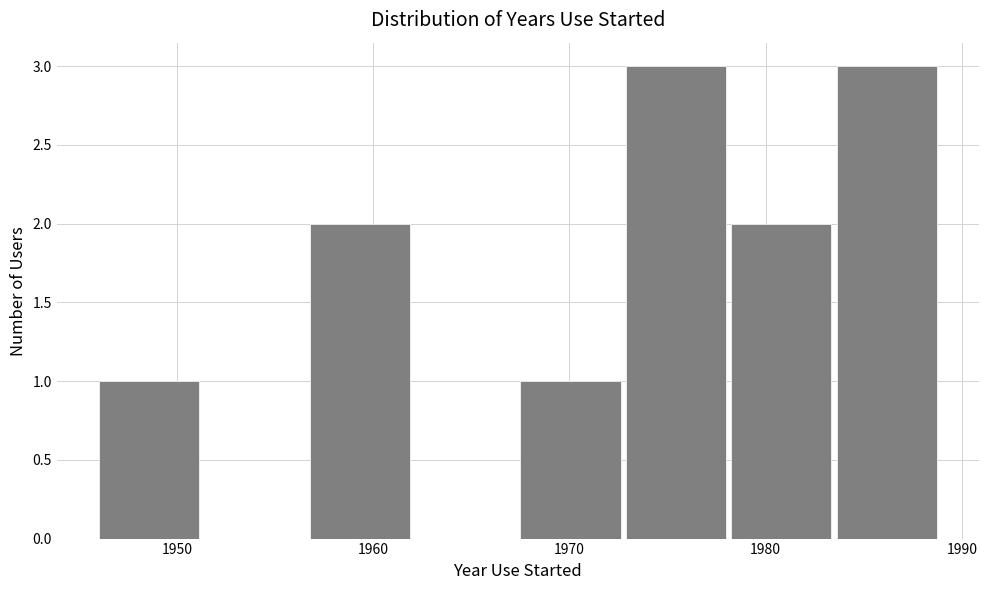

Reading left to right, list every bar in this chart as the range it spans on the x-axis followed by its height. Neither the bar edges nor the heights are printed on the chart, so give them approximately, as read against the axes.

1946 to 1951: 1
1951 to 1957: 0
1957 to 1962: 2
1962 to 1968: 0
1968 to 1973: 1
1973 to 1978: 3
1978 to 1984: 2
1984 to 1989: 3